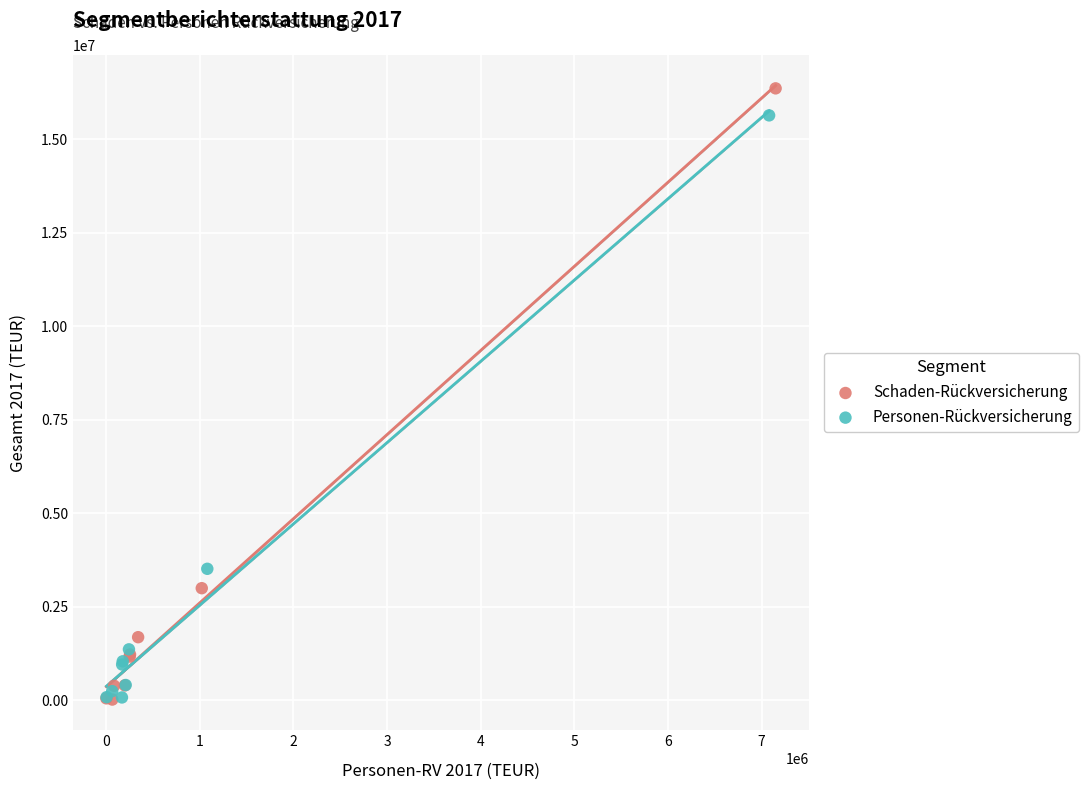

Which series reaches the maximum Y coordinate?

Schaden-Rückversicherung